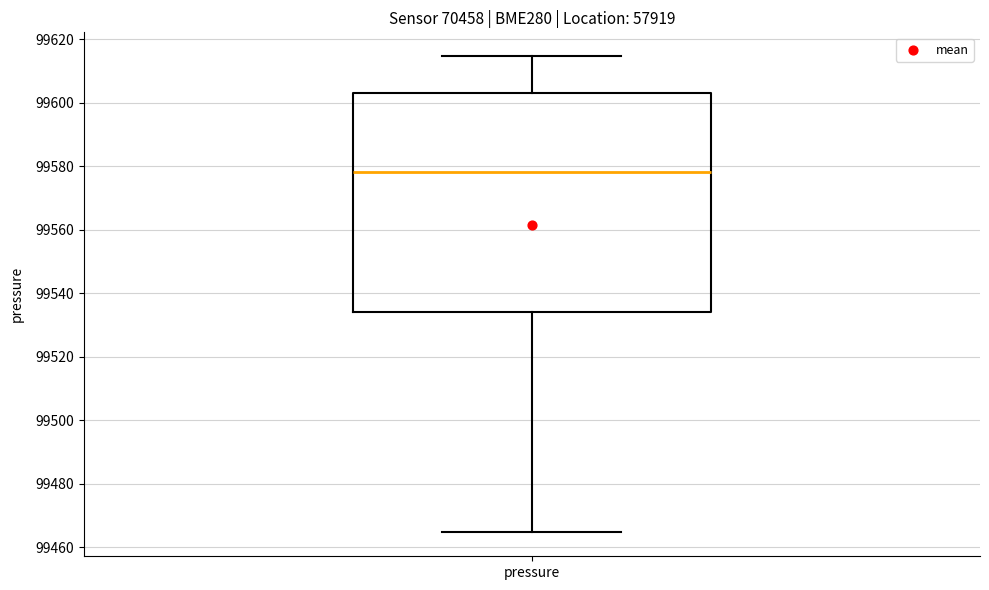

Where does the upper whisker of the box for pressure end on the y-axis? The values are not printed on the chart, so give them approximately, as read against the axis.

99614